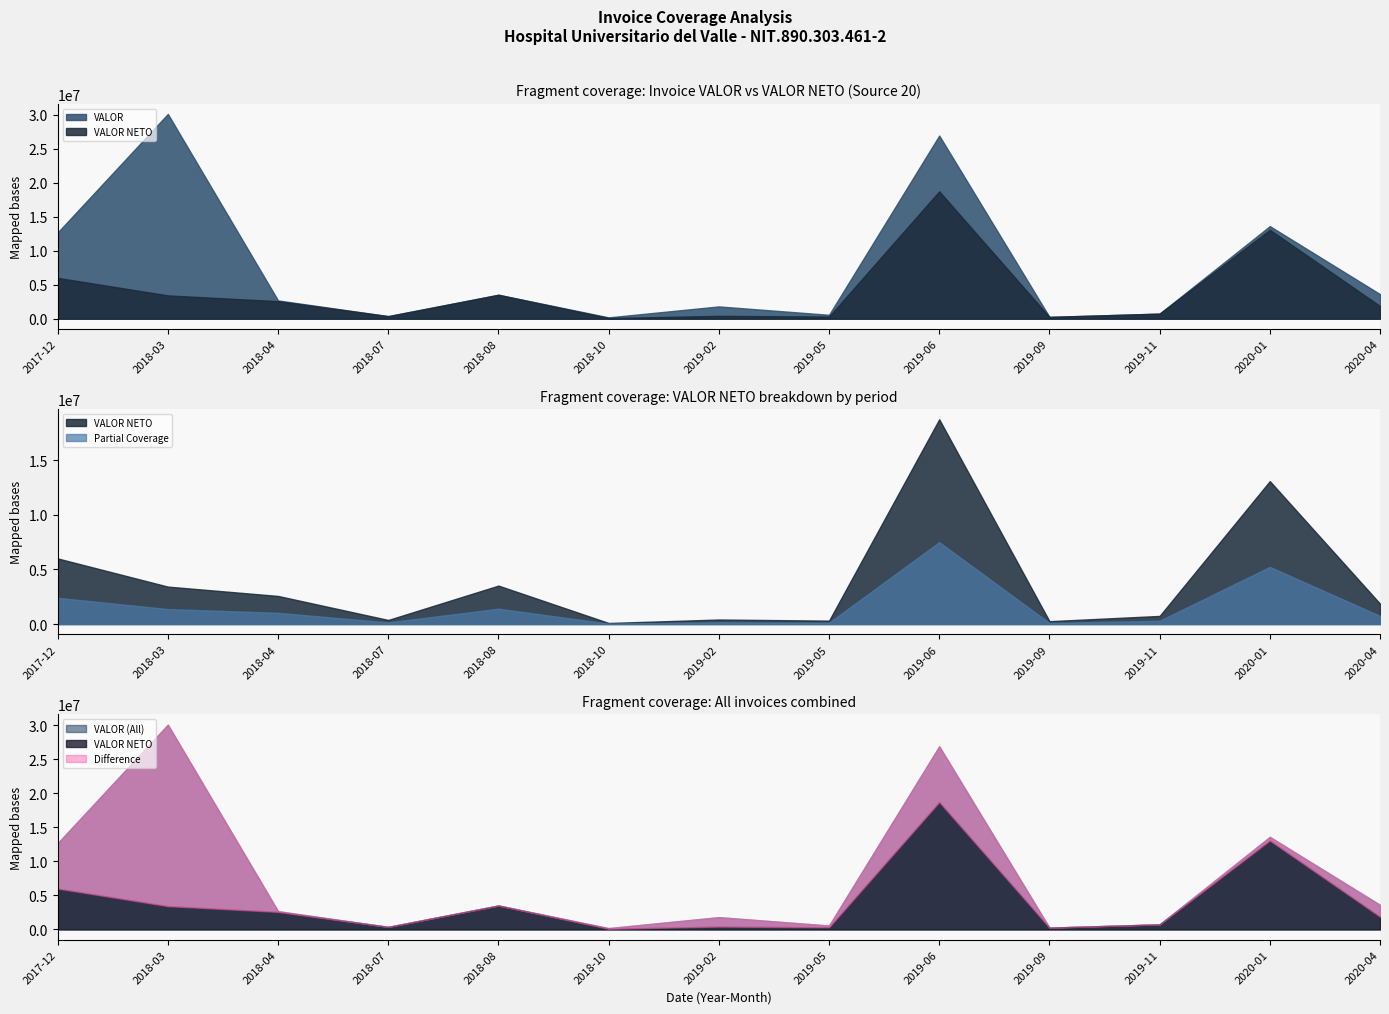

True or false: VALOR NETO has more than 2 points higher than both neighbors.

True